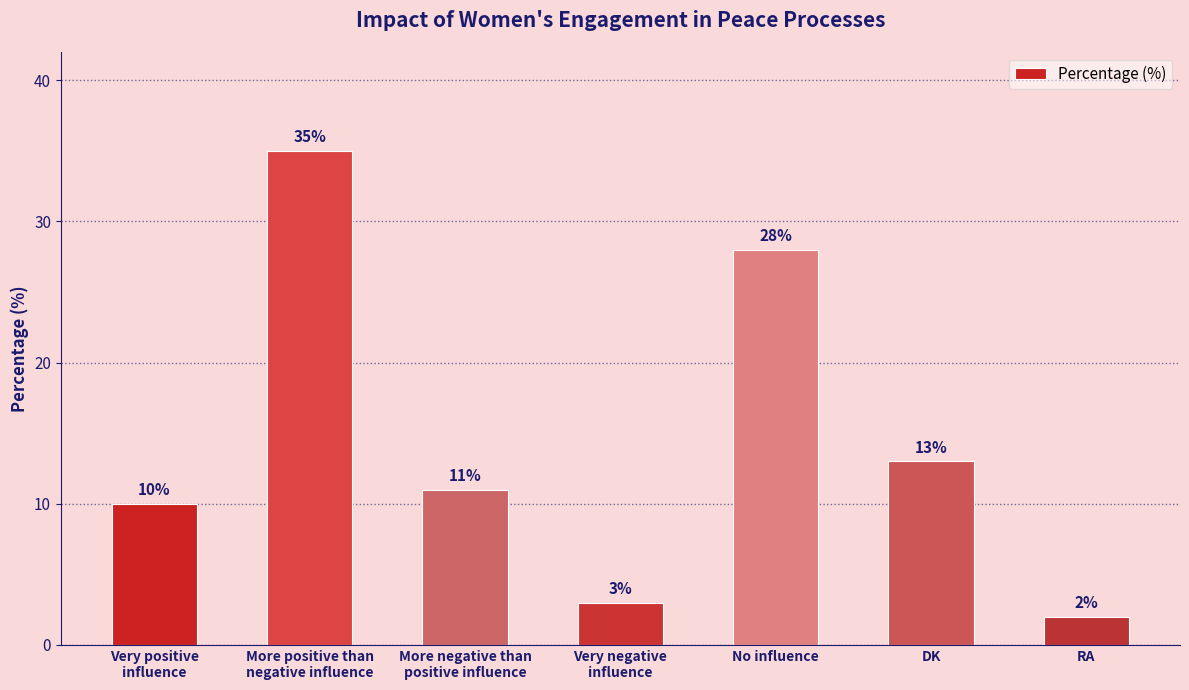

The value at Very positive
influence is 10. True or false?

True